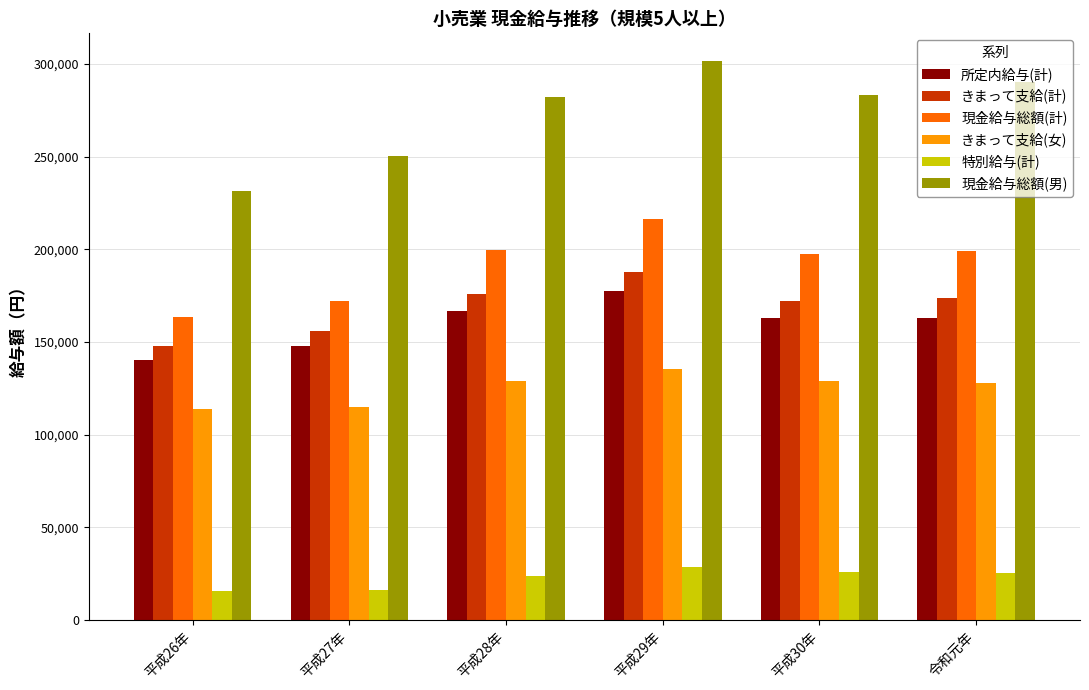

At 平成28年, list the series in order from smallest to largest.

特別給与(計), きまって支給(女), 所定内給与(計), きまって支給(計), 現金給与総額(計), 現金給与総額(男)